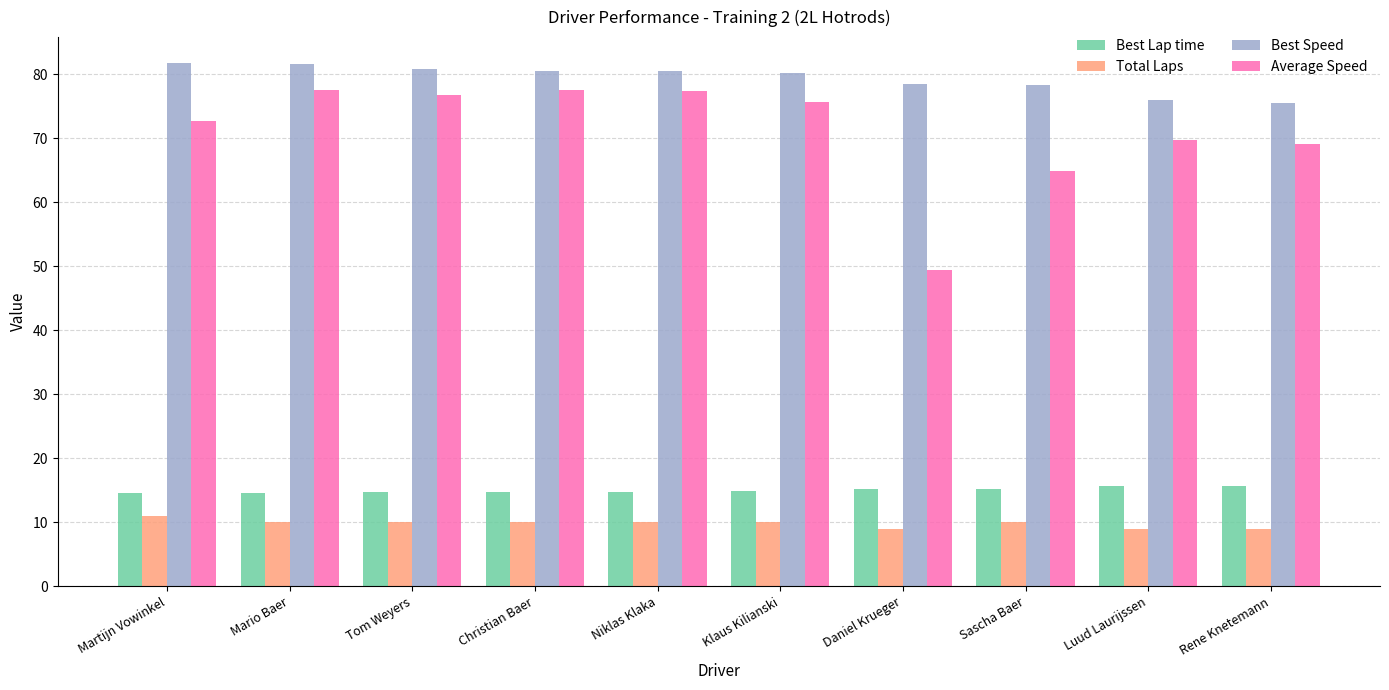

At Sascha Baer, list the series in order from largest to smallest.

Best Speed, Average Speed, Best Lap time, Total Laps